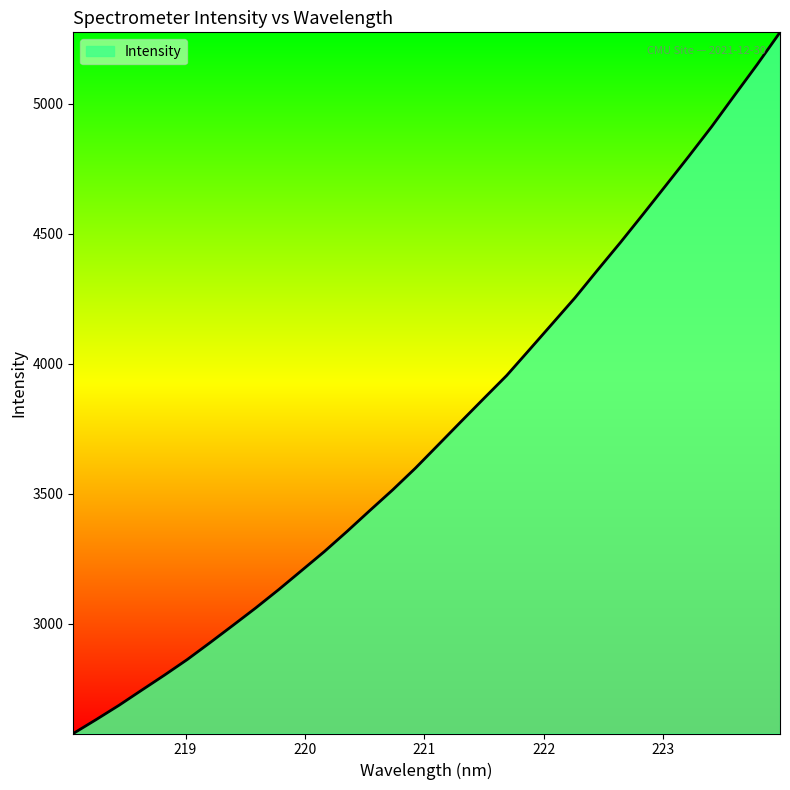

What is the difference between the maximum and minimum values?

2697.4